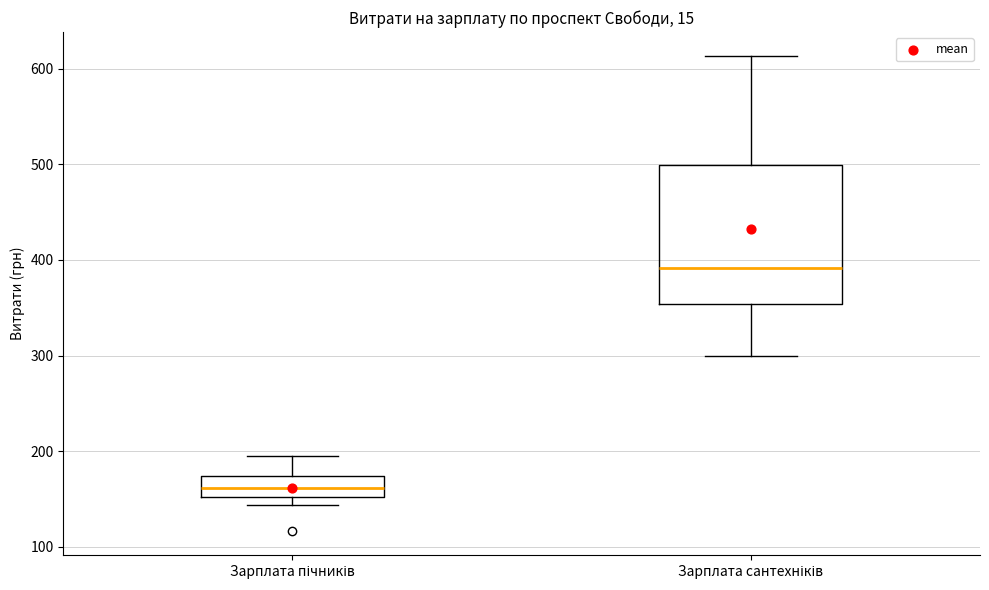

Which box's median line is the lowest?

Зарплата пічників